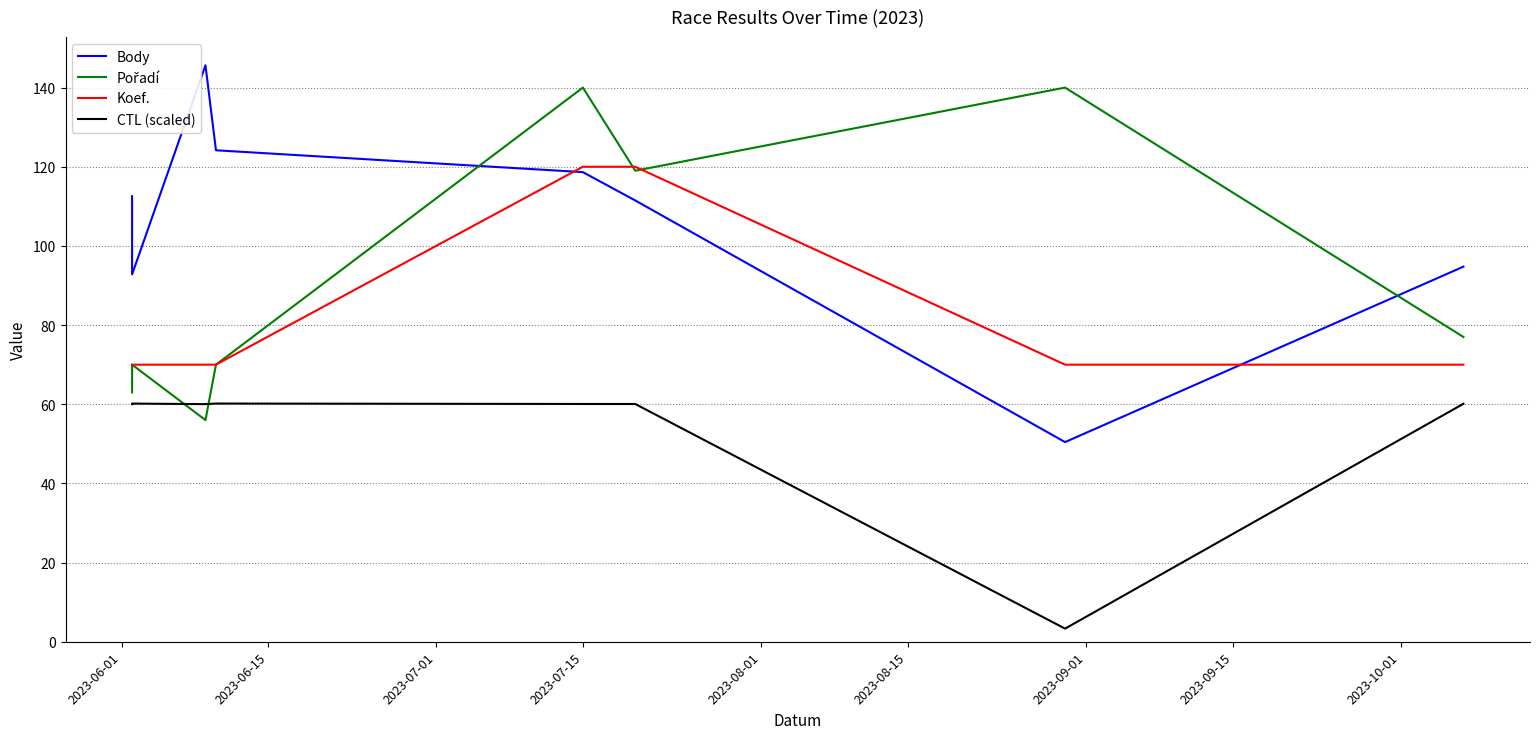

Count the number of categories in the chart.

8